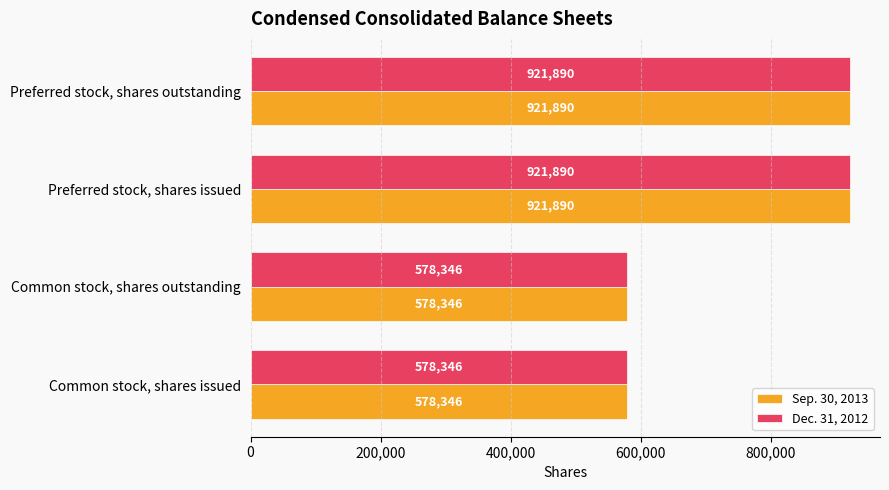

Is the value of Sep. 30, 2013 at Preferred stock, shares issued greater than the value of Dec. 31, 2012 at Common stock, shares issued?

Yes